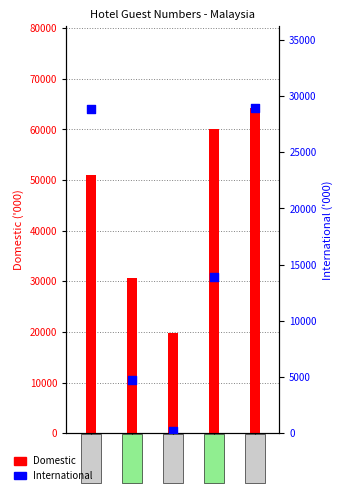

At which category is the sum across all series the highest?

2023